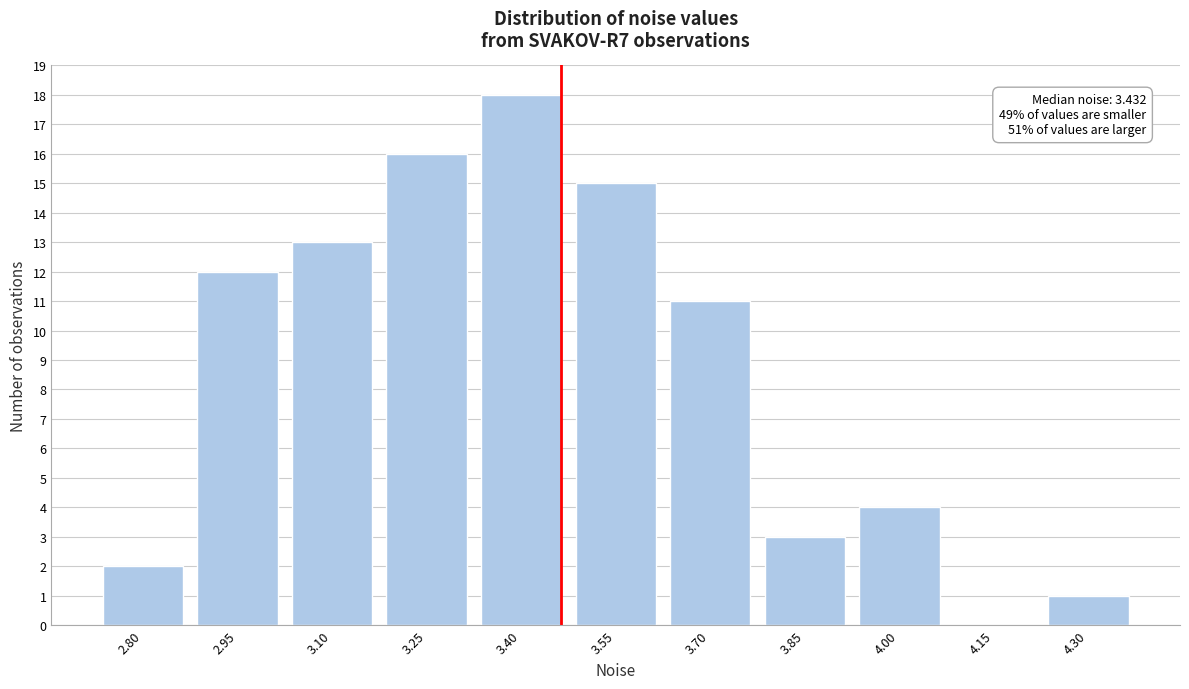

Reading left to right, what are all the values shown in this chart?

2.80=2	2.95=12	3.10=13	3.25=16	3.40=18	3.55=15	3.70=11	3.85=3	4.00=4	4.15=0	4.30=1